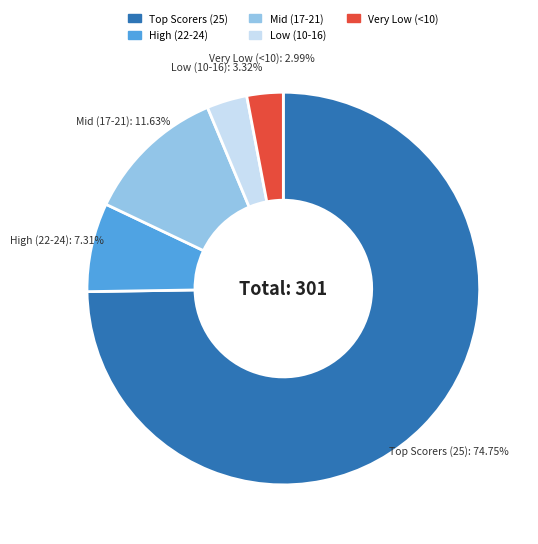

Count the number of slices in the pie.

5